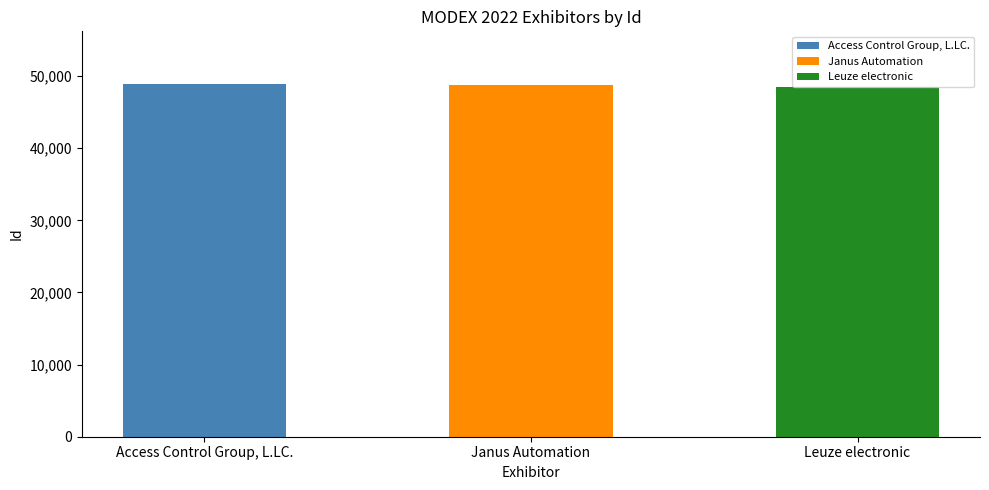

What is the minimum value shown in the chart?

48501